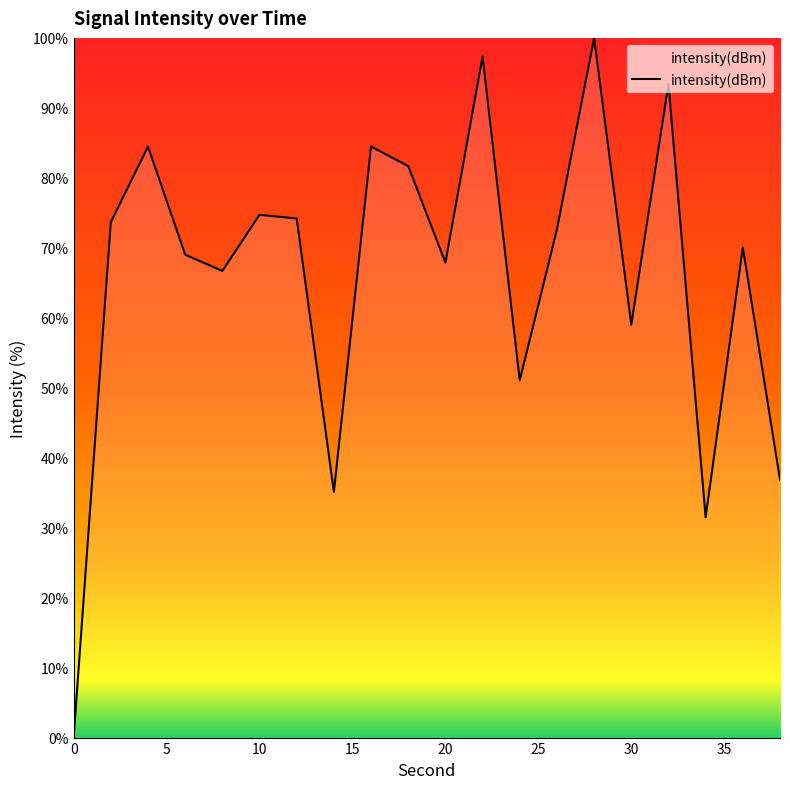

How many interior local peaks (higher than both neighbors) does the data have?

7